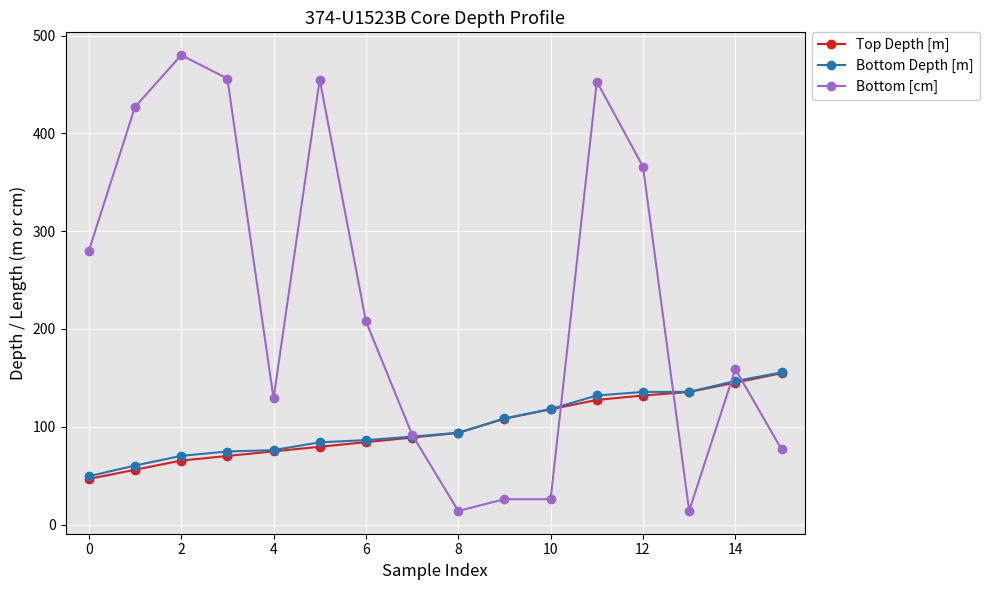

Which series has the largest total across all categories?

Bottom [cm]